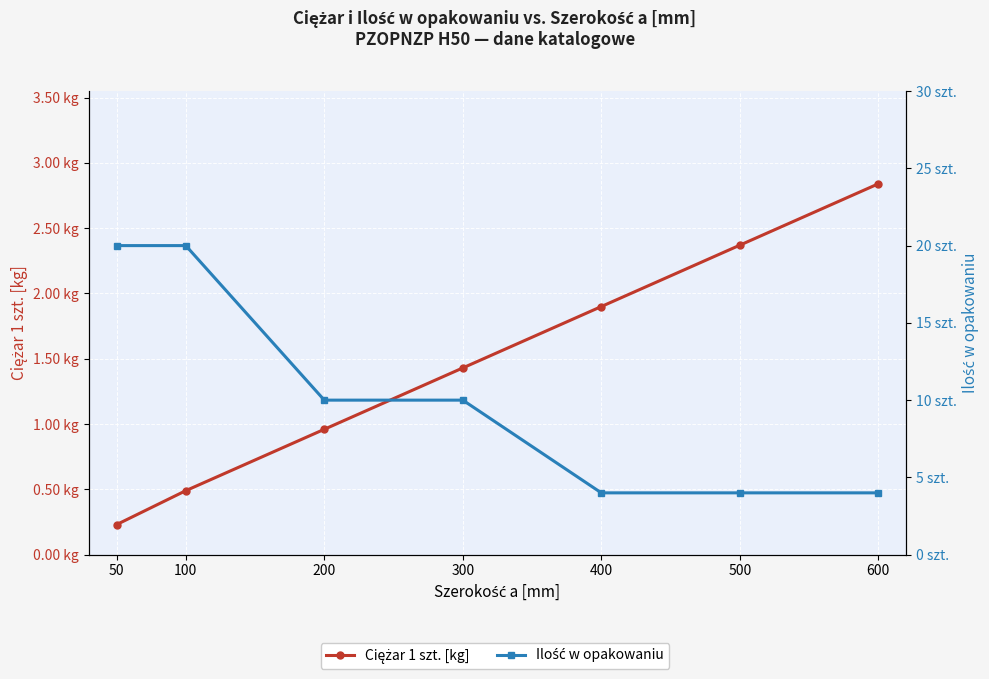

Does the chart display data point markers on the line(s)?

Yes